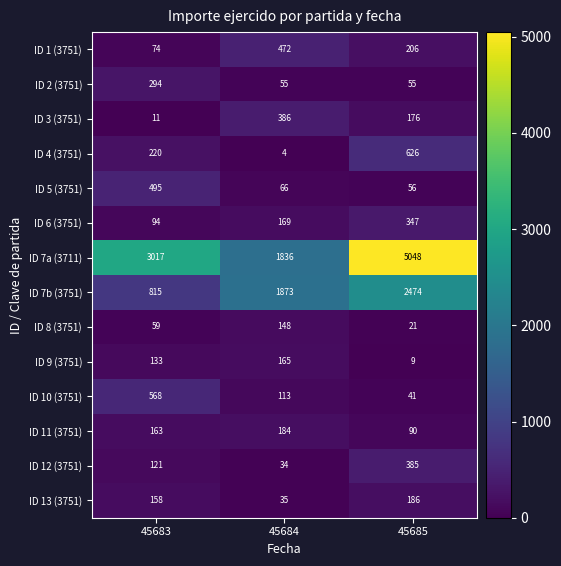

Is the value of ID 8 (3751) at 45685 greater than the value of ID 1 (3751) at 45685?

No